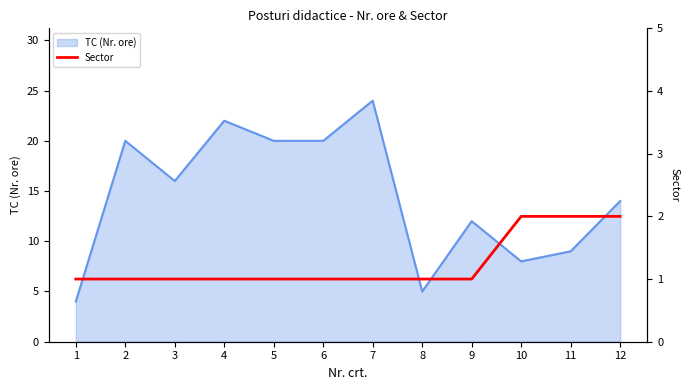

What is the minimum value shown in the chart?

1